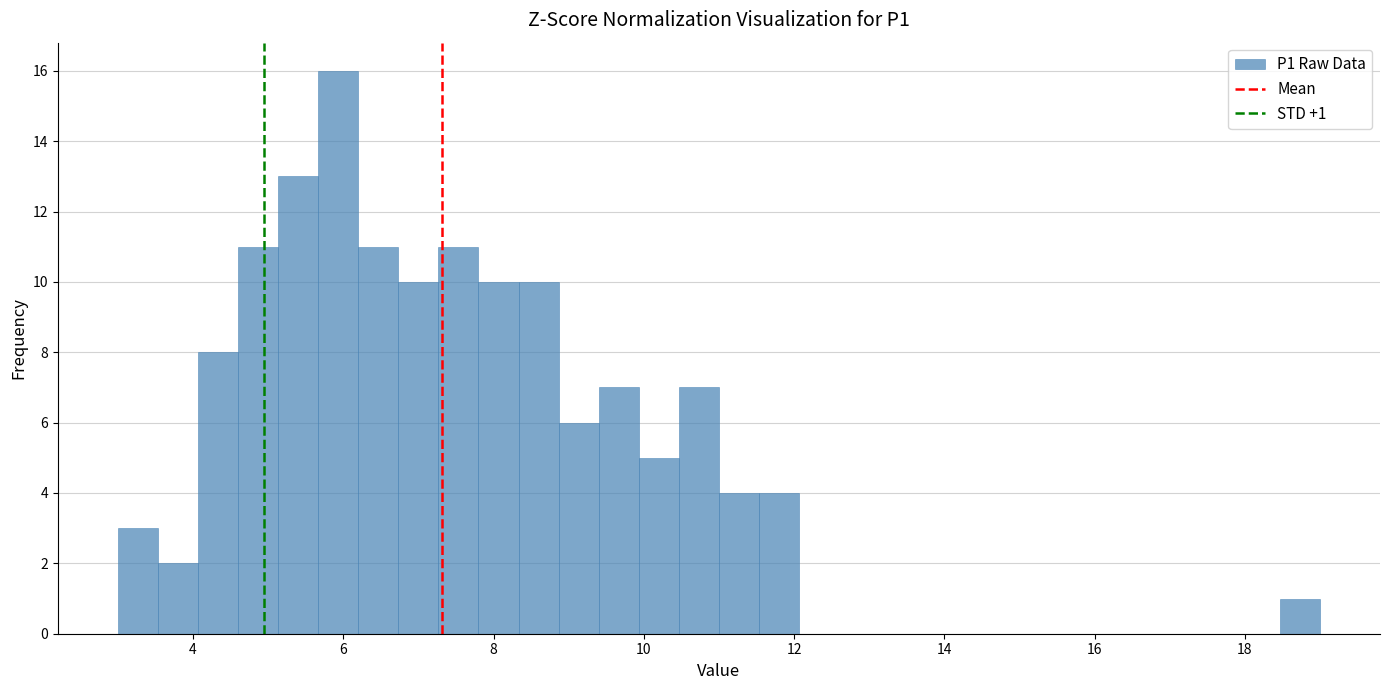

Read against the x-axis, roughly where is the centre of the tallest bar?

6.0